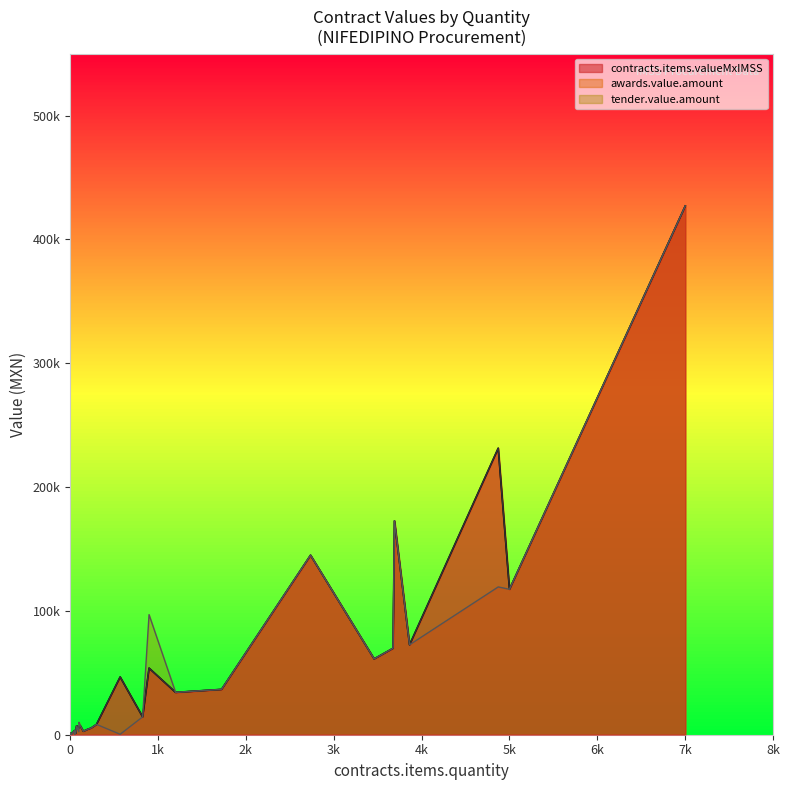

Is the value of tender.value.amount at 99 greater than the value of awards.value.amount at 898?

No